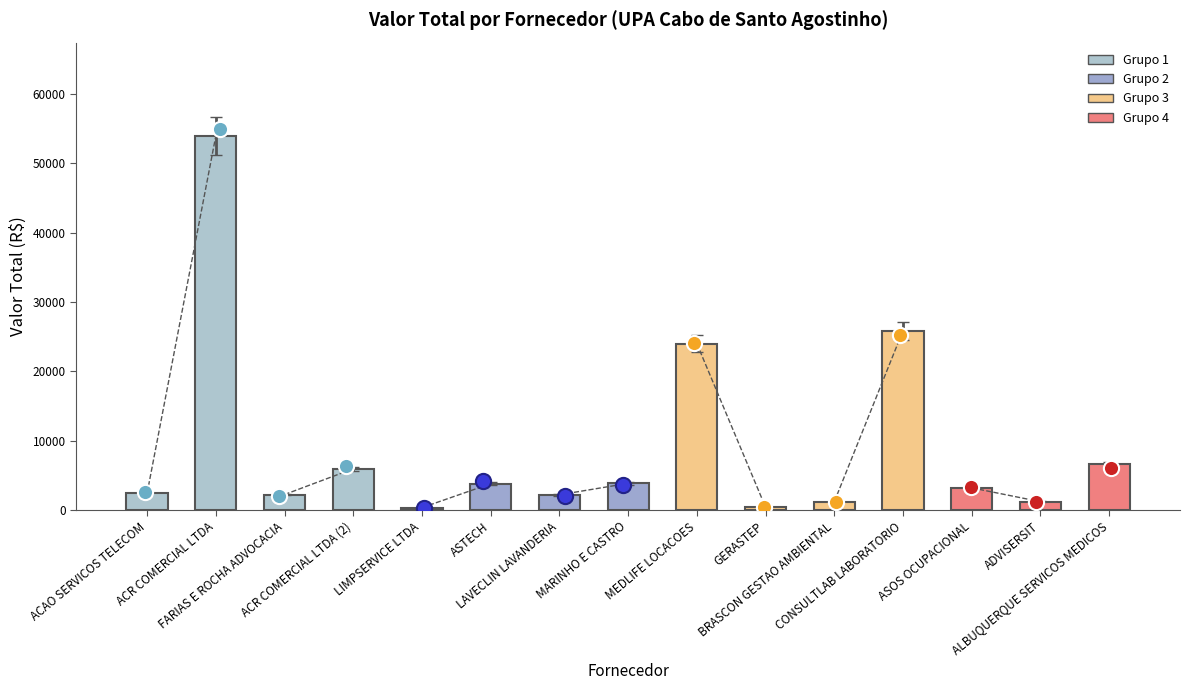

What is the ratio of the value at BRASCON GESTAO AMBIENTAL to the value at ACAO SERVICOS TELECOM?

0.5